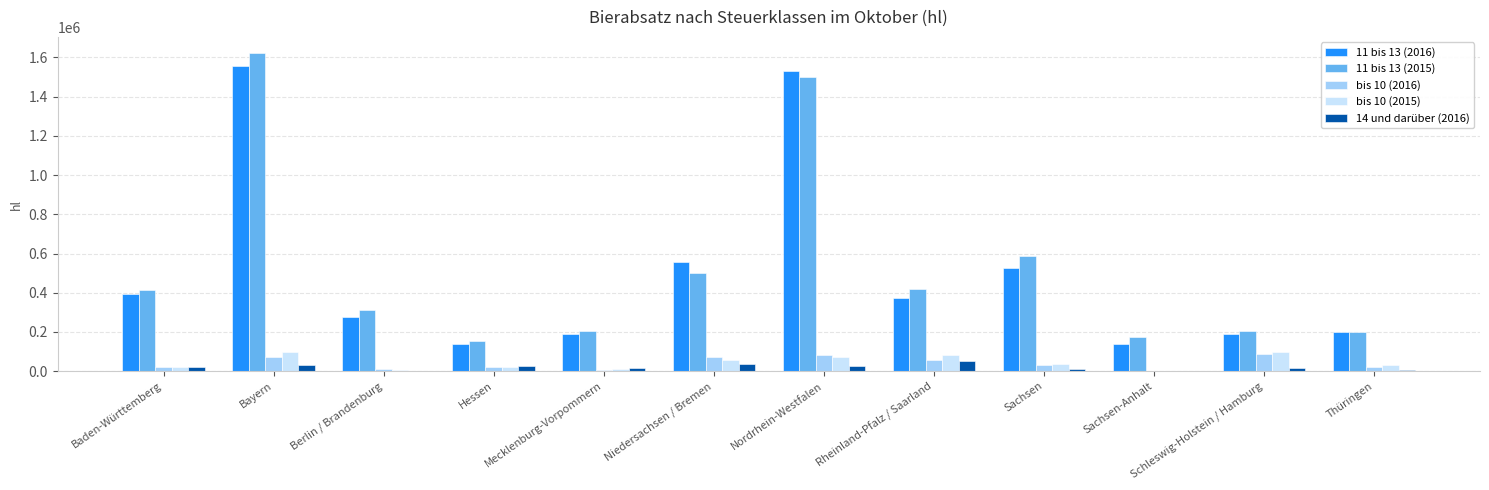

Which label corresponds to the largest value in the chart?

Bayern